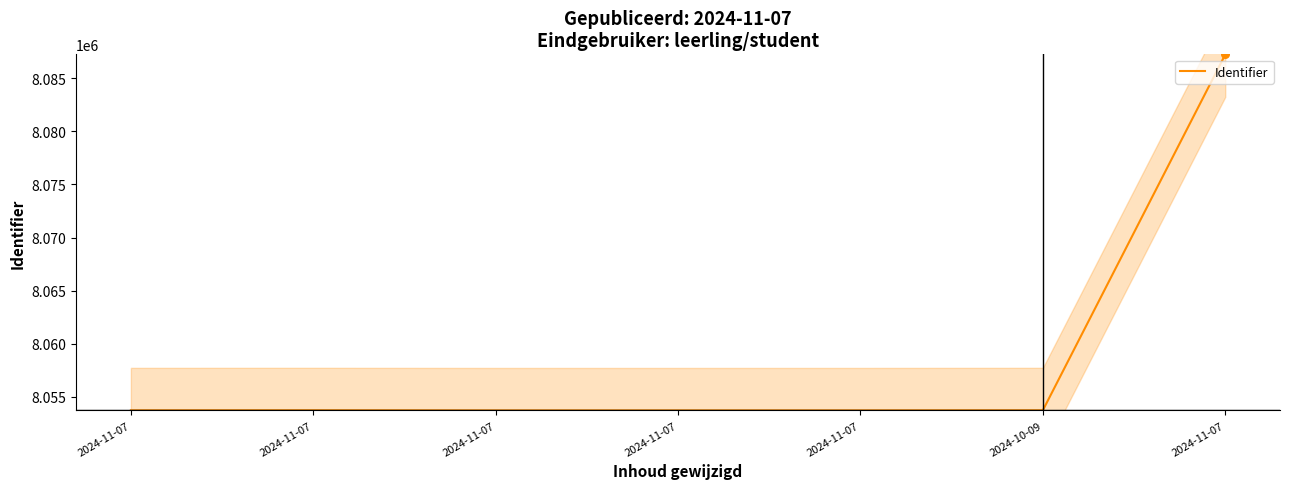

Approximately how many times larger is the value at 2024-11-07 compared to 2024-11-07?

1.0